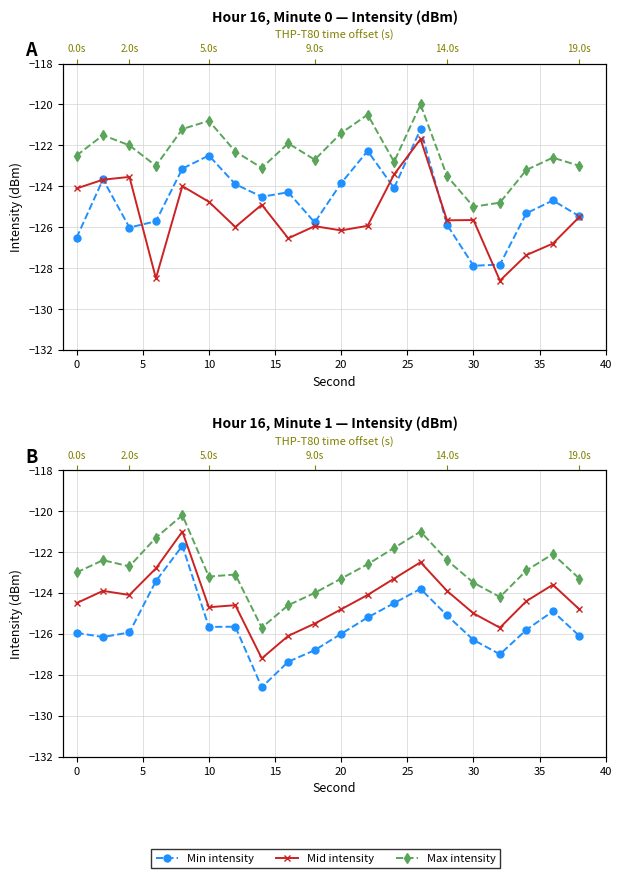

True or false: Min intensity and Mid intensity intersect in this chart.

False